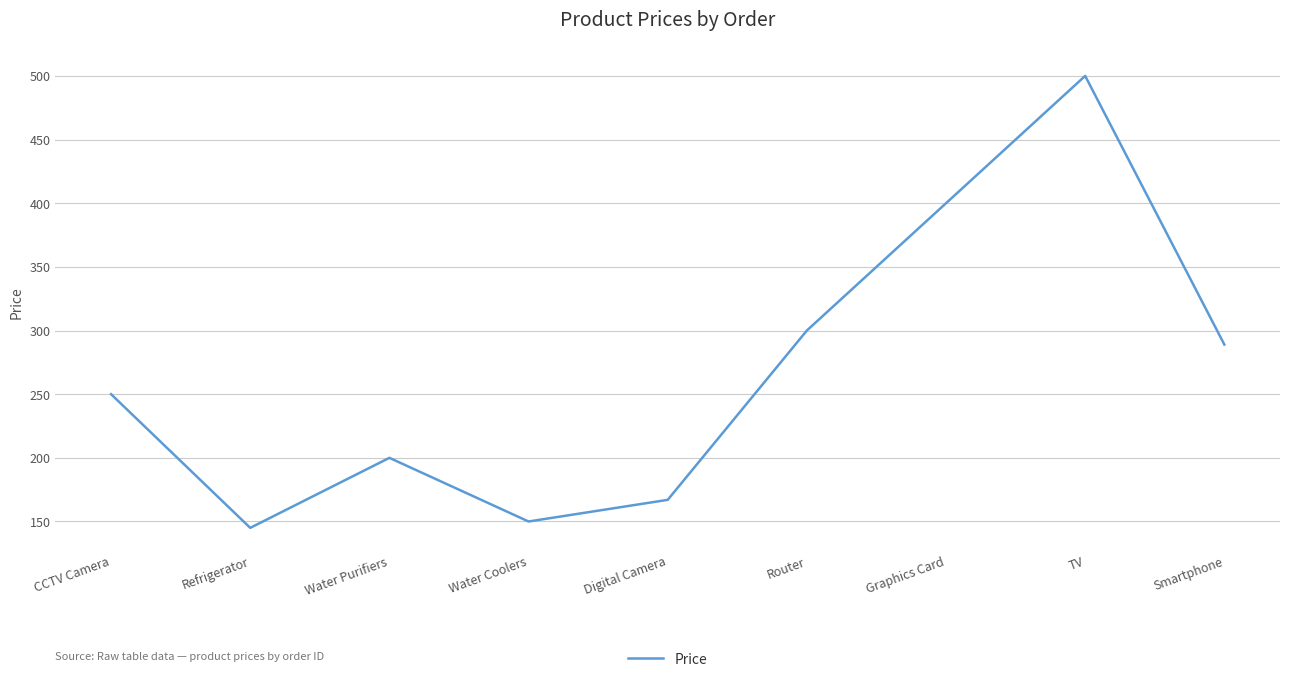

How many interior local valleys (lower than both neighbors) does the data have?

2